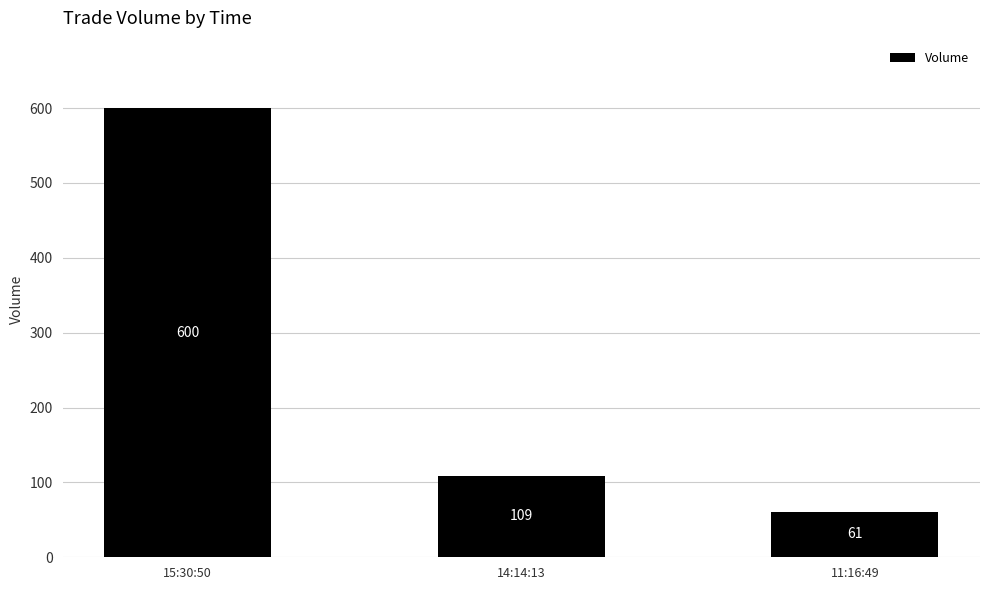

Reading left to right, transcribe all the data shown in this chart.

15:30:50=600	14:14:13=109	11:16:49=61